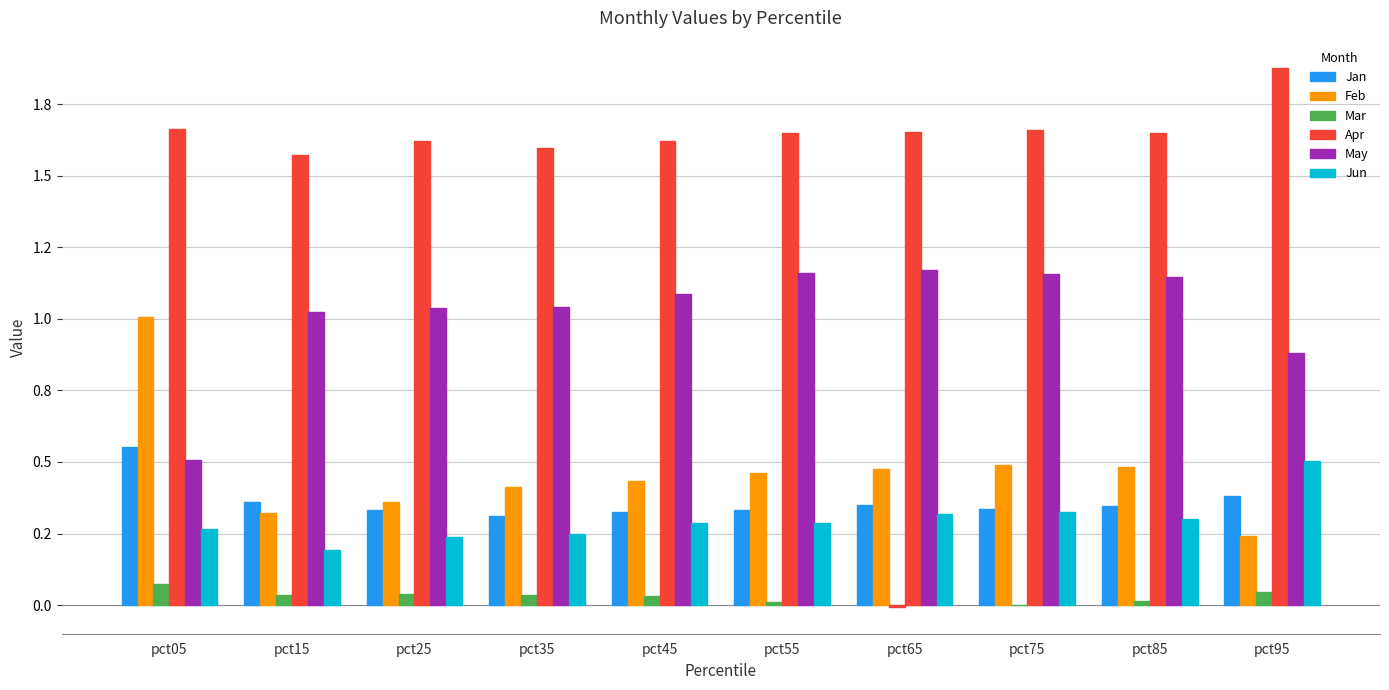

Are the bars grouped side by side (vs. stacked)?

Yes